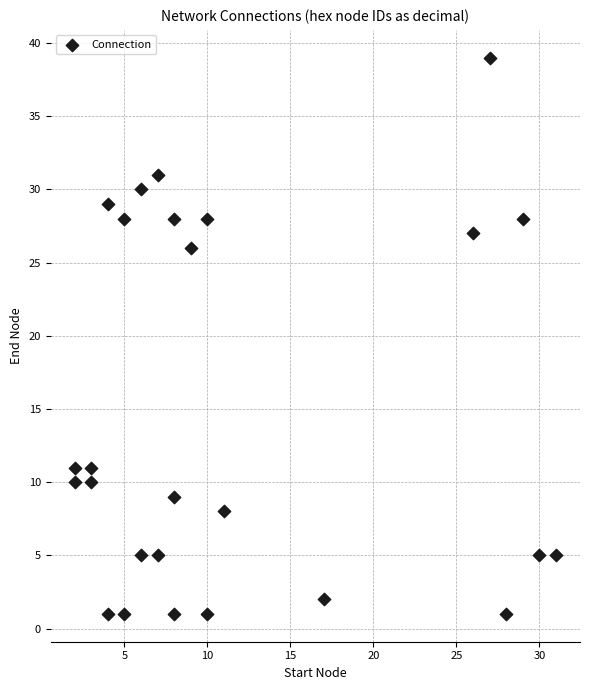

What Y value in the scatter plot is closest to 20?

26